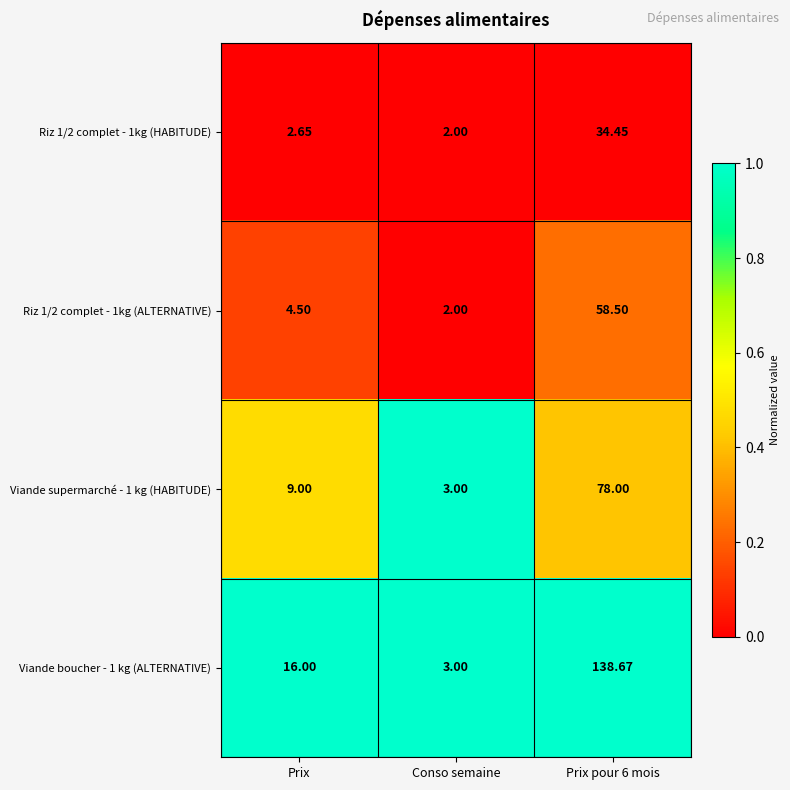

Is the value of Riz 1/2 complet - 1kg (ALTERNATIVE) at Conso semaine greater than the value of Viande boucher - 1 kg (ALTERNATIVE) at Conso semaine?

No